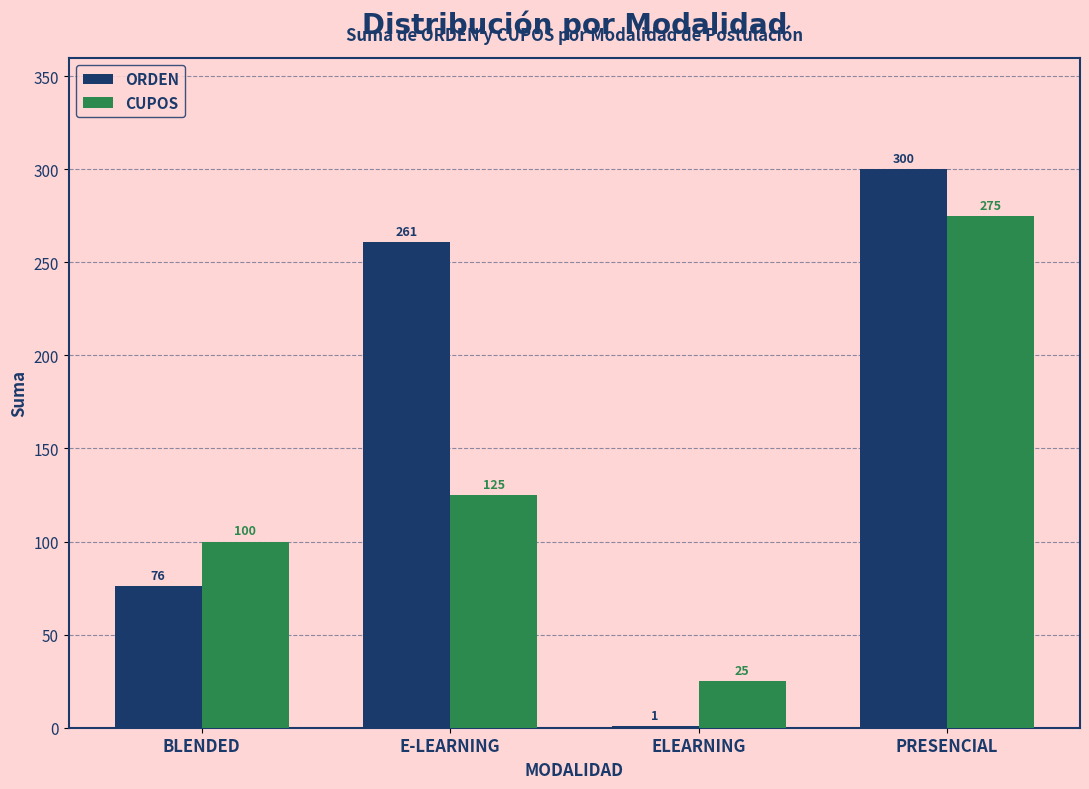

Reading left to right, extract all data points from this chart.

ORDEN: BLENDED=76	E-LEARNING=261	ELEARNING=1	PRESENCIAL=300
CUPOS: BLENDED=100	E-LEARNING=125	ELEARNING=25	PRESENCIAL=275